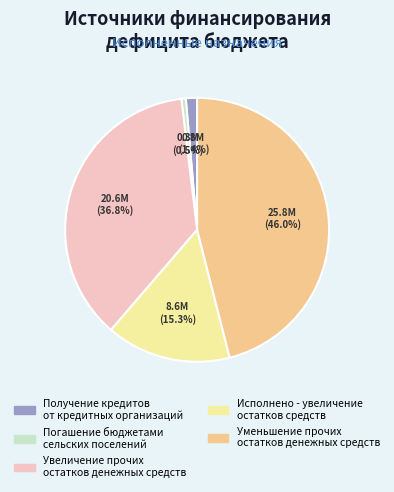

Between Уменьшение прочих остатков денежных средств and Получение кредитов от кредитных организаций, which is larger?

Уменьшение прочих остатков денежных средств